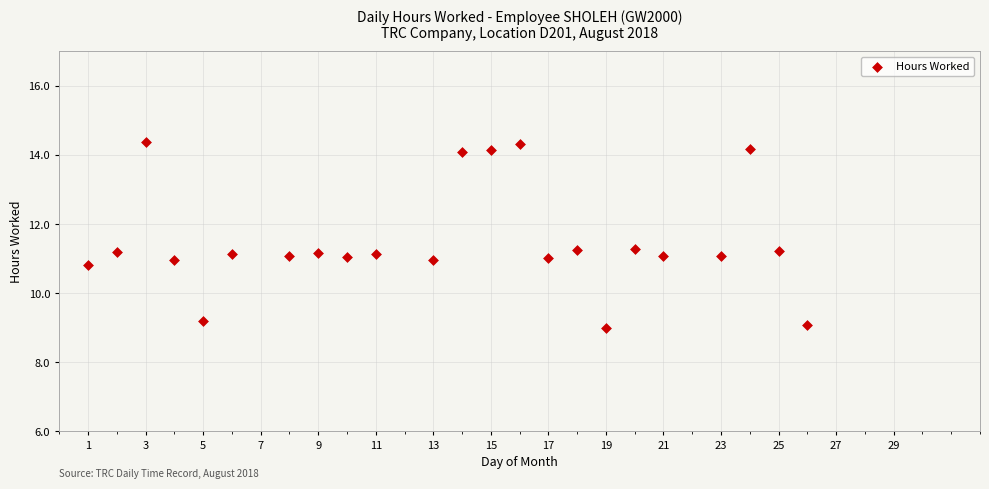

What is the range of Y values (max minus min)?

5.4